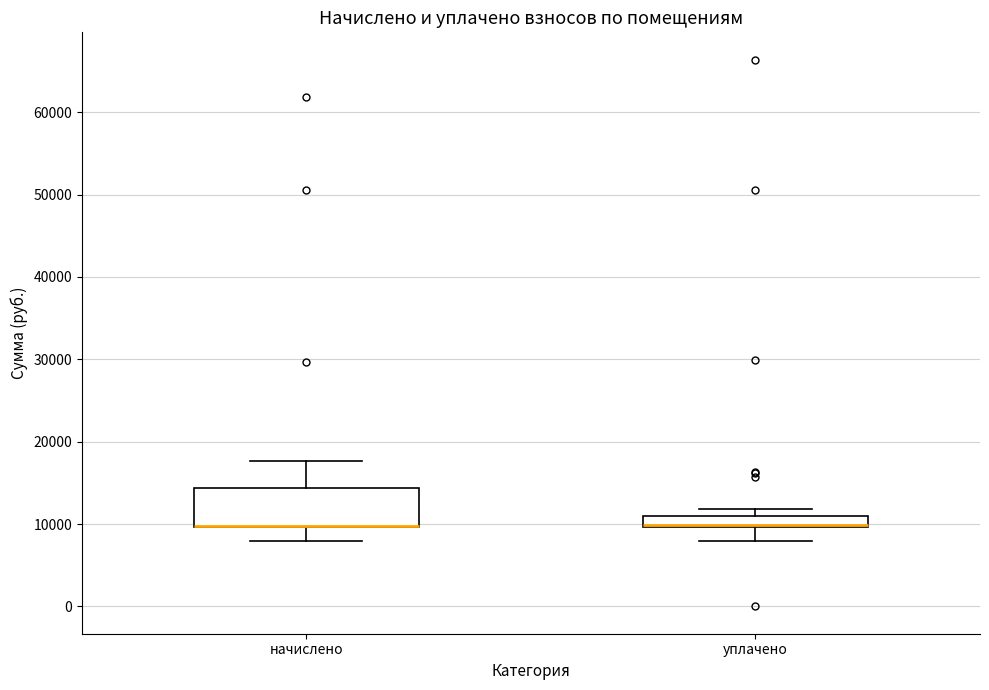

Where does the lower whisker of the box for начислено end on the y-axis? The values are not printed on the chart, so give them approximately, as read against the axis.

8000